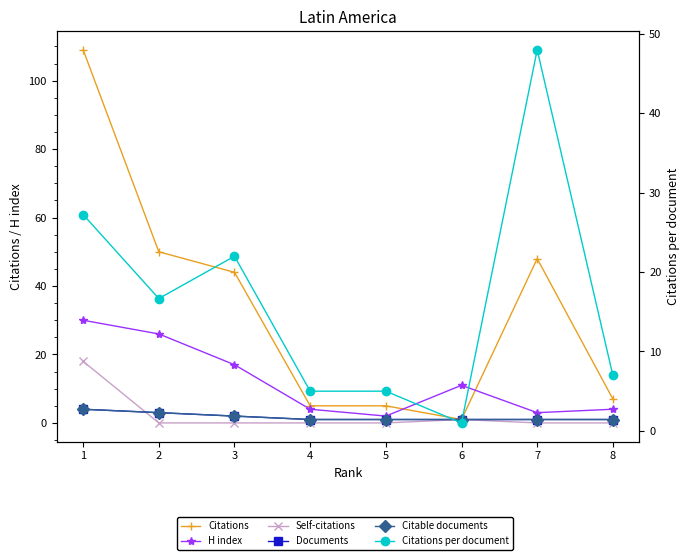

What is the difference between the second highest and second lowest values in the Citations per document series?

22.2